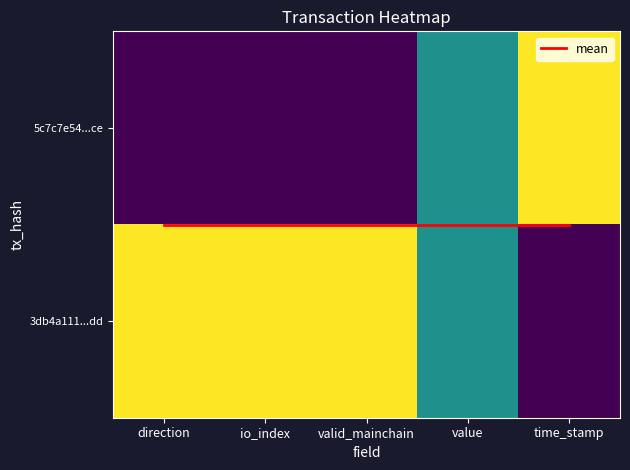

List the labels in order of 5c7c7e54...ce value, smallest first.

direction, io_index, valid_mainchain, value, time_stamp